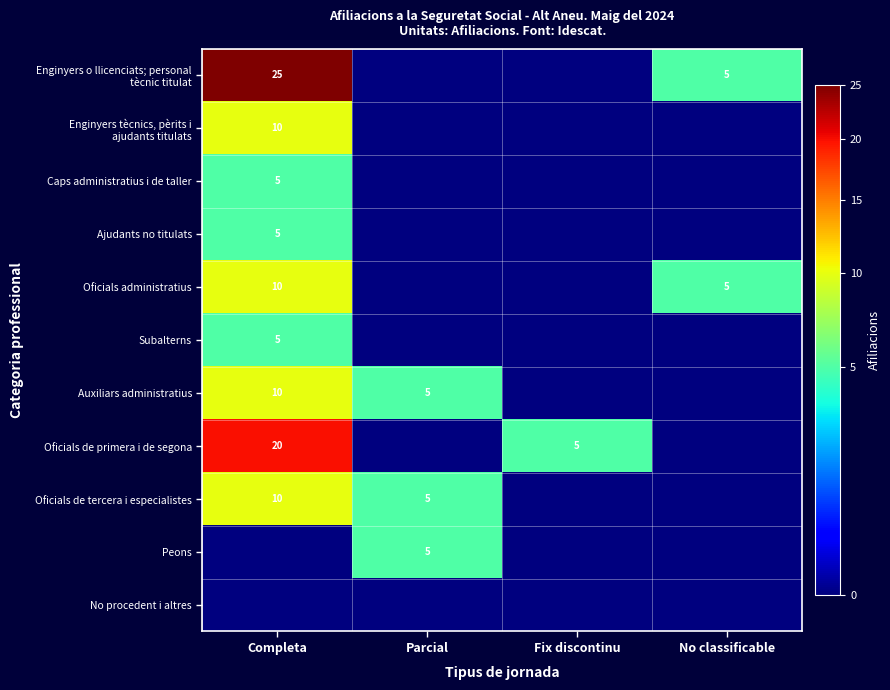

True or false: Oficials de primera i de segona has a value of 5 at Fix discontinu.

True